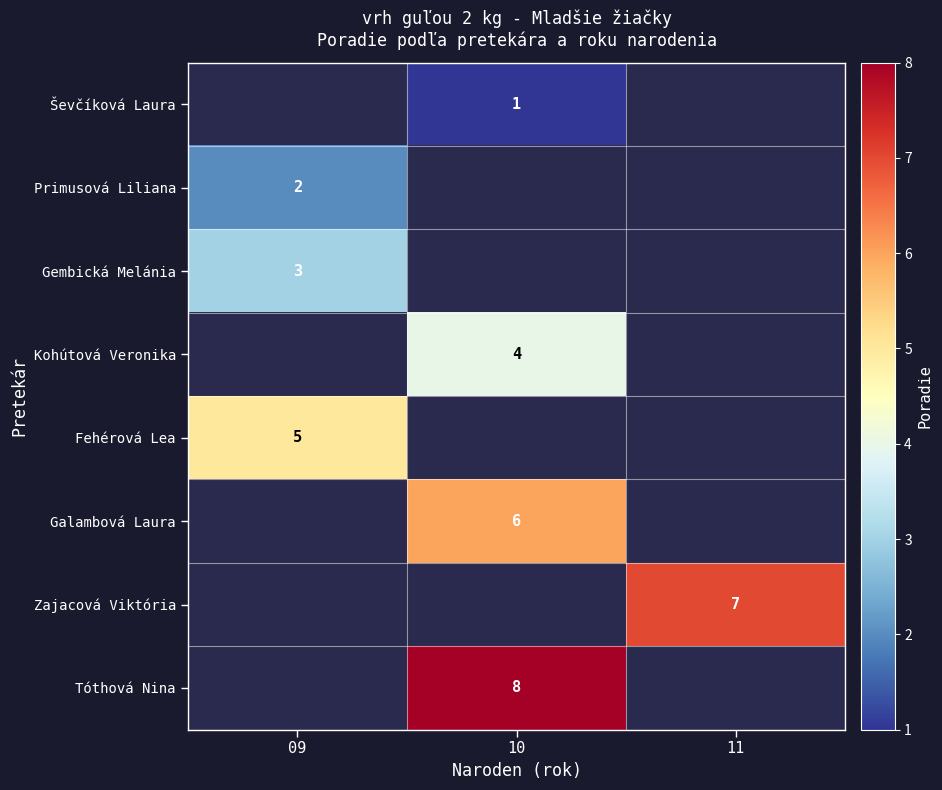

Is it true that Fehérová Lea equals 5 at 09?

True